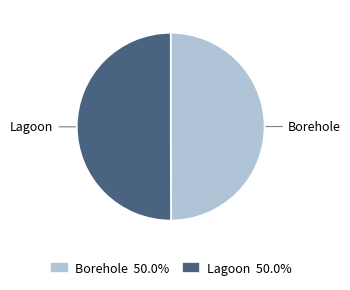

Is the sum of Lagoon and Borehole greater than half?

Yes